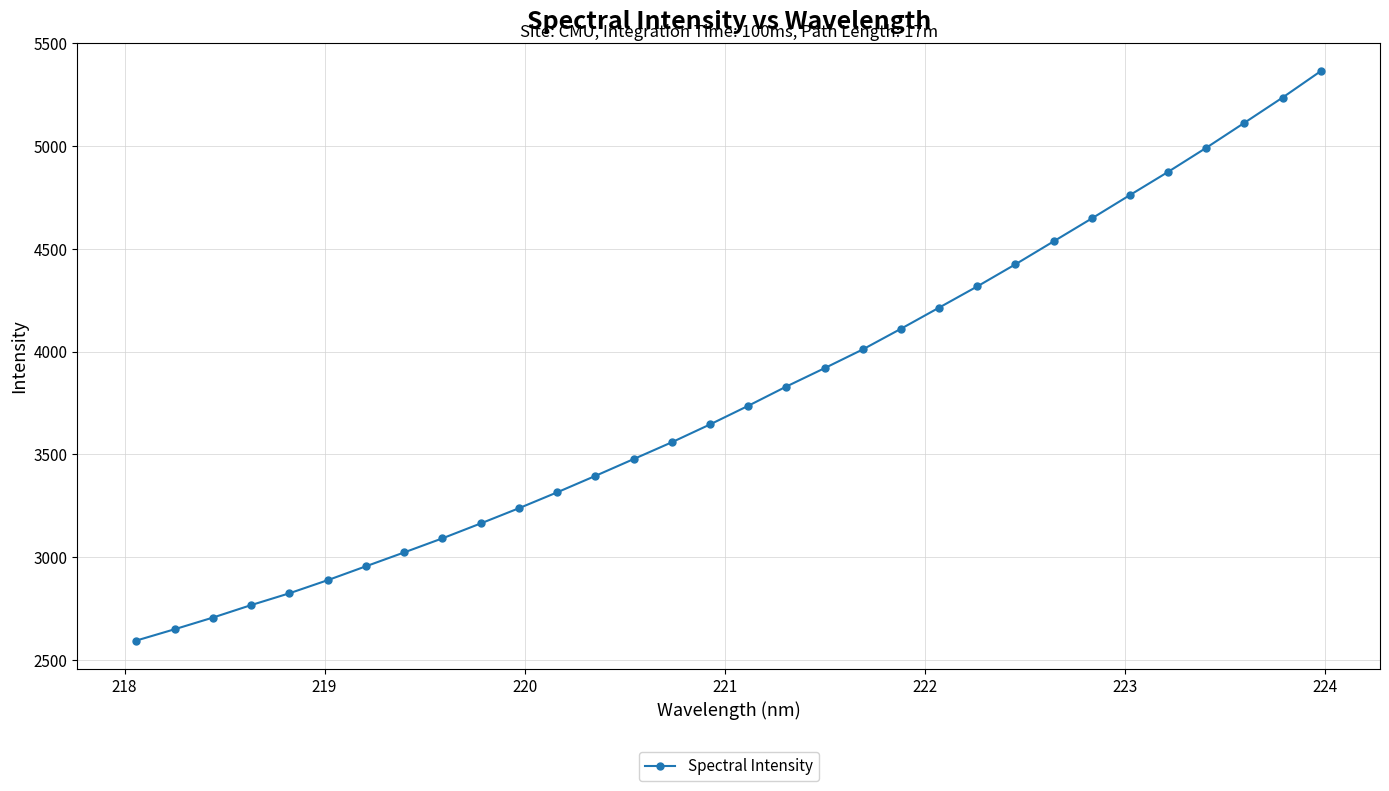

What is the value of the 18th point from the left?

3830.0